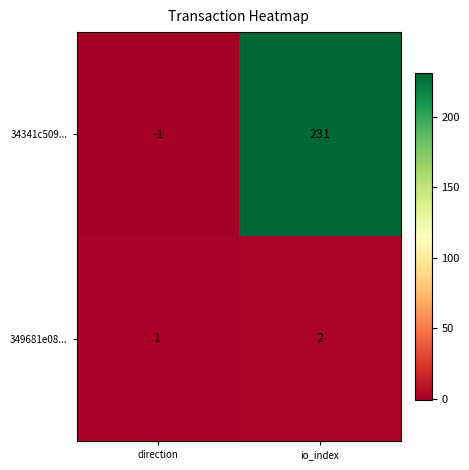

The value of 349681e08... at io_index is 1. True or false?

False